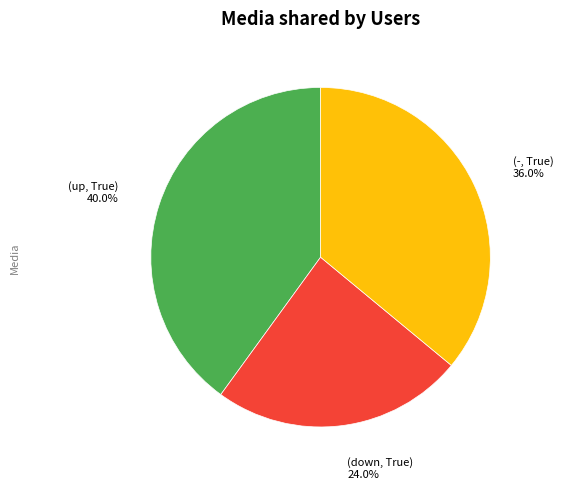

Is there any slice that represents more than half of the pie?

No